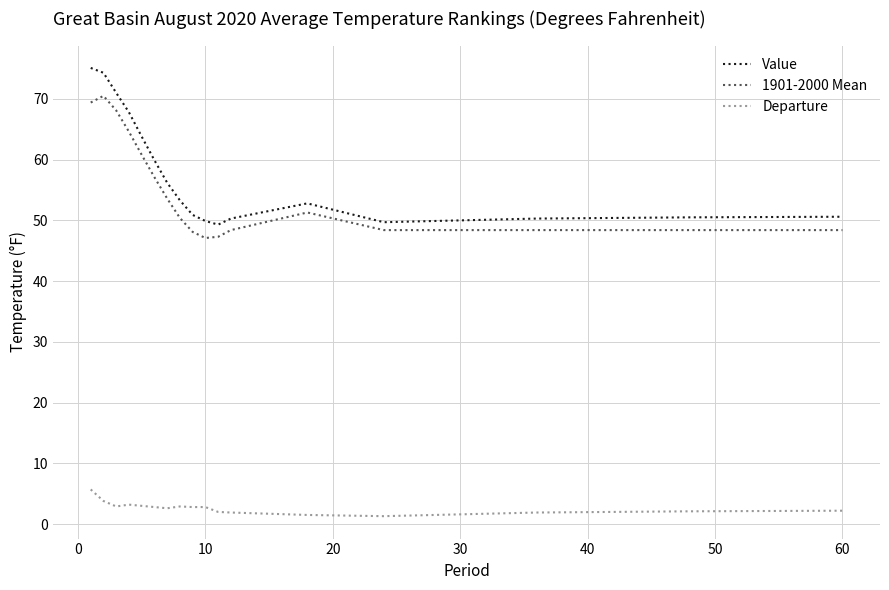

Which series has the widest spread of values?

Value